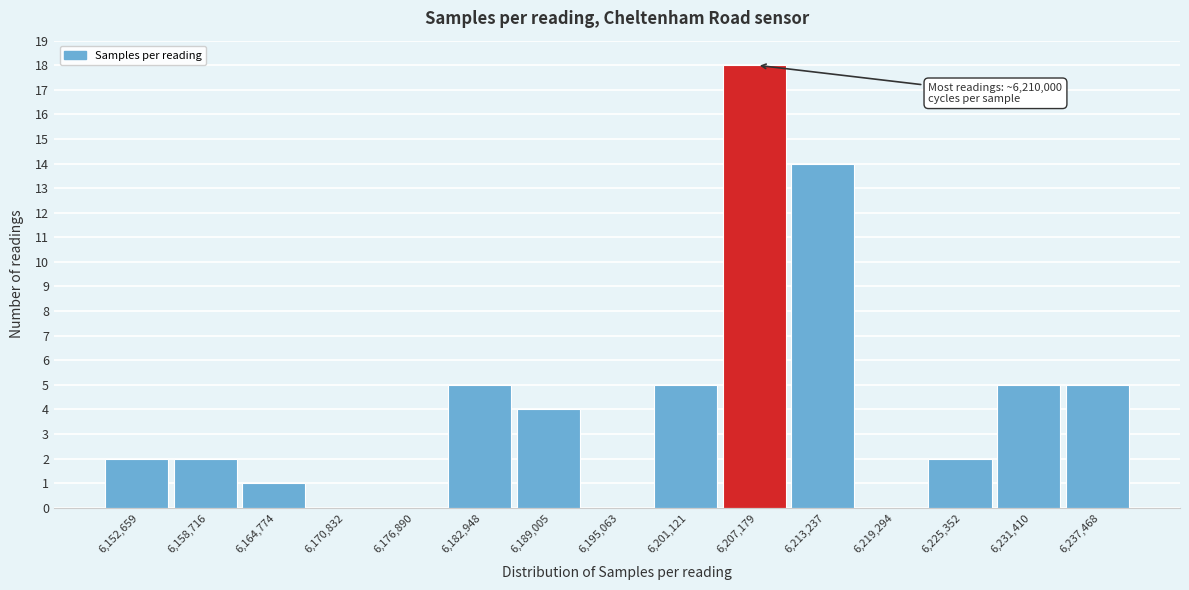

Reading left to right, transcribe all the data shown in this chart.

6,152,659=2	6,158,716=2	6,164,774=1	6,170,832=0	6,176,890=0	6,182,948=5	6,189,005=4	6,195,063=0	6,201,121=5	6,207,179=18	6,213,237=14	6,219,294=0	6,225,352=2	6,231,410=5	6,237,468=5